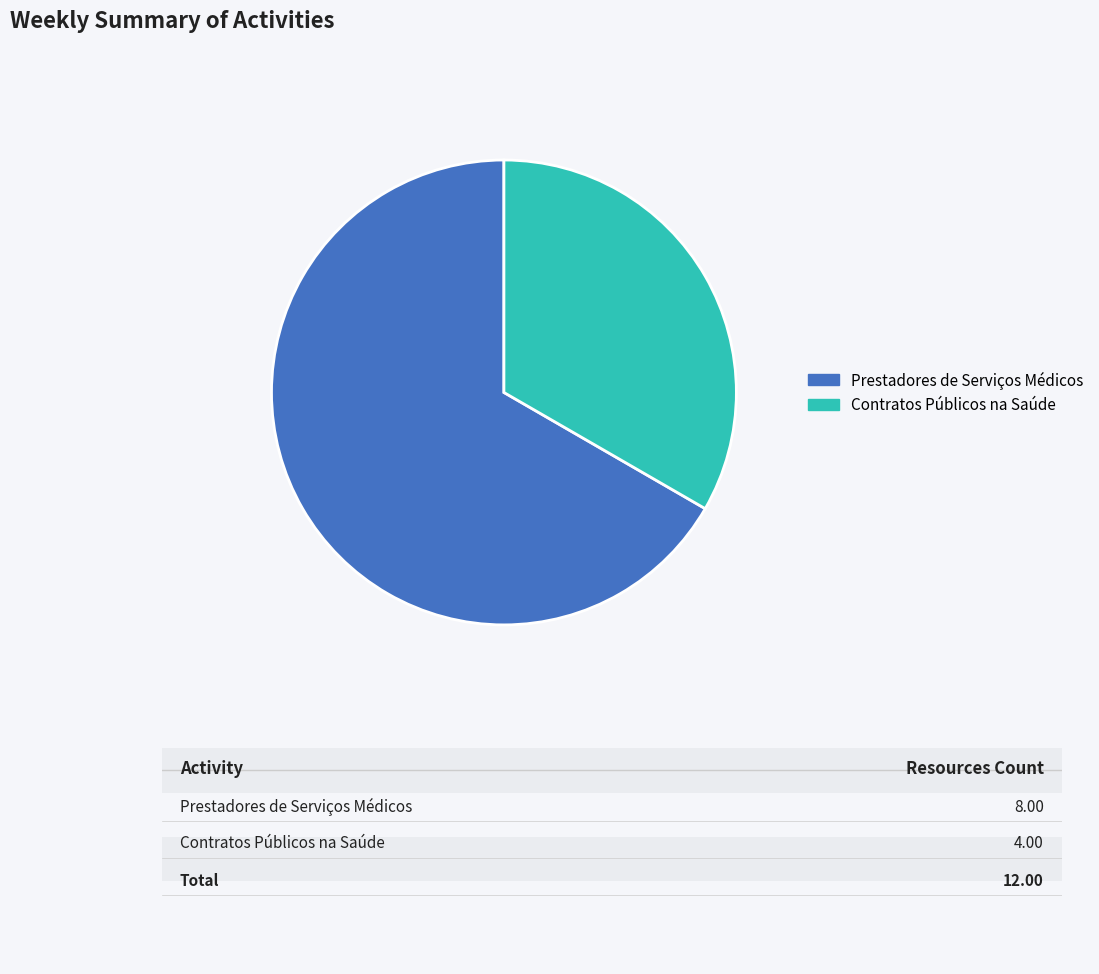

Which slice is the largest?

Prestadores de Serviços Médicos